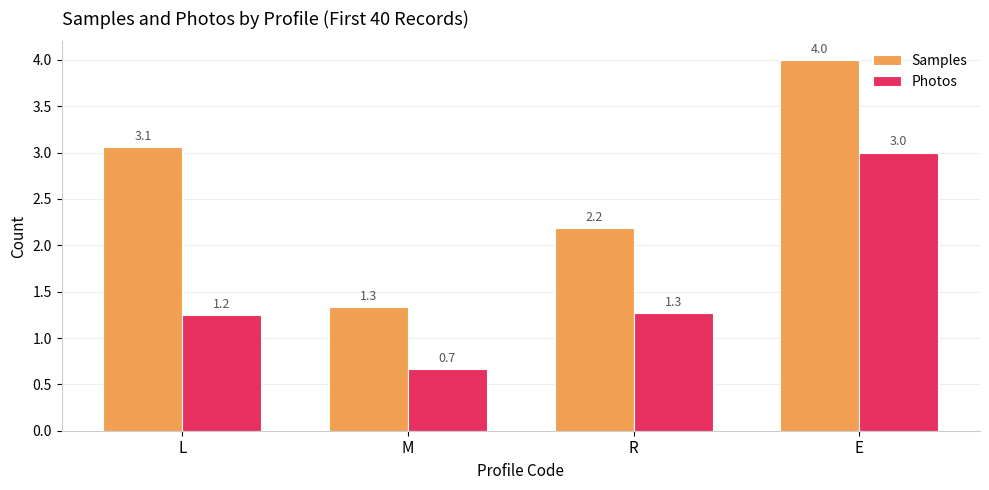

Which series has the largest total across all categories?

Samples